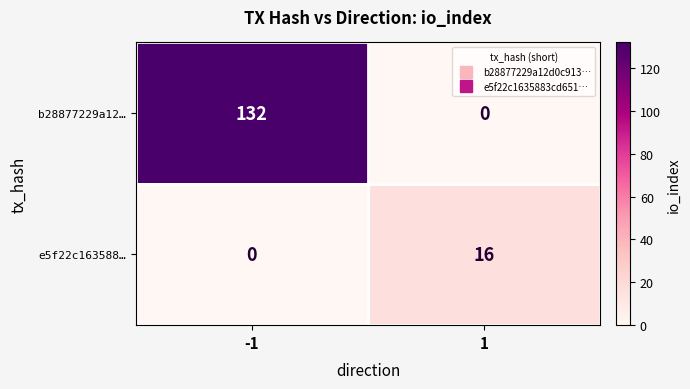

Which series has the largest total across all categories?

b28877229a12…